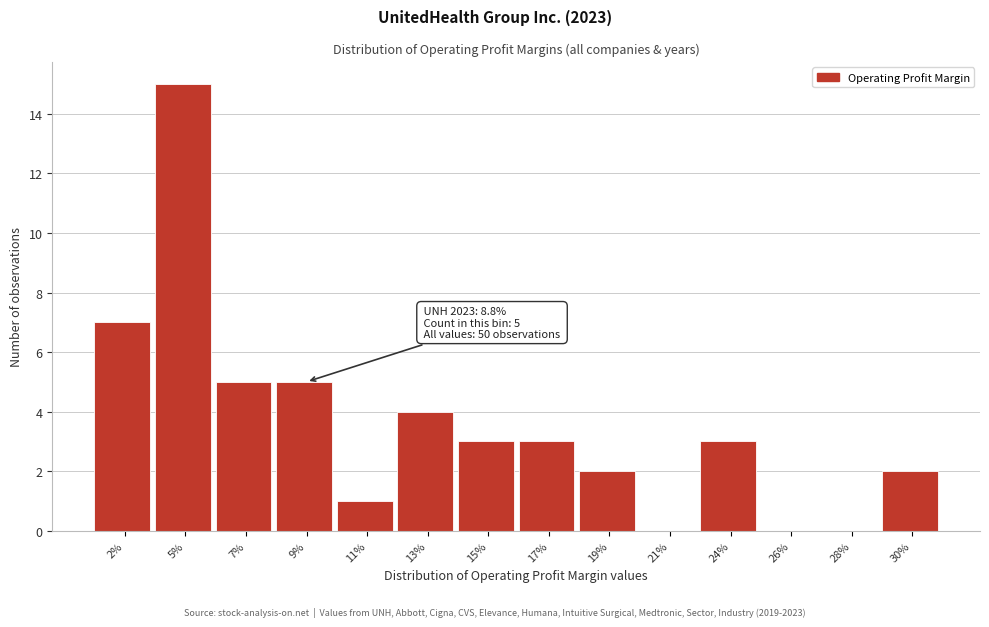

Reading left to right, list all the values displayed in this chart.

2%=7	5%=15	7%=5	9%=5	11%=1	13%=4	15%=3	17%=3	19%=2	21%=0	24%=3	26%=0	28%=0	30%=2